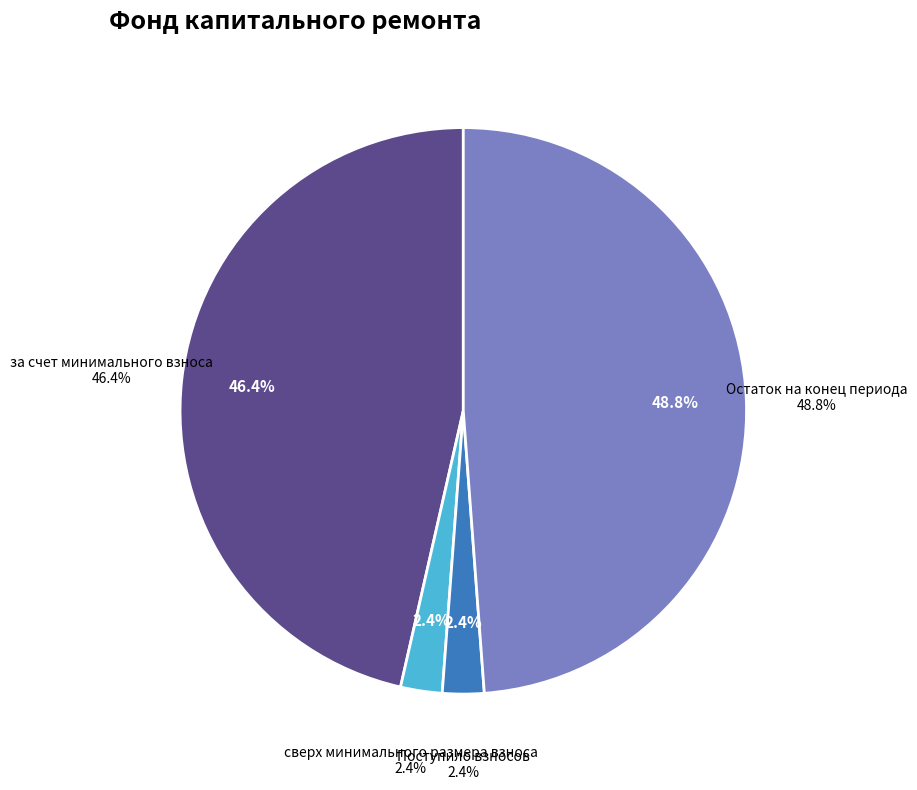

Count the number of slices in the pie.

5